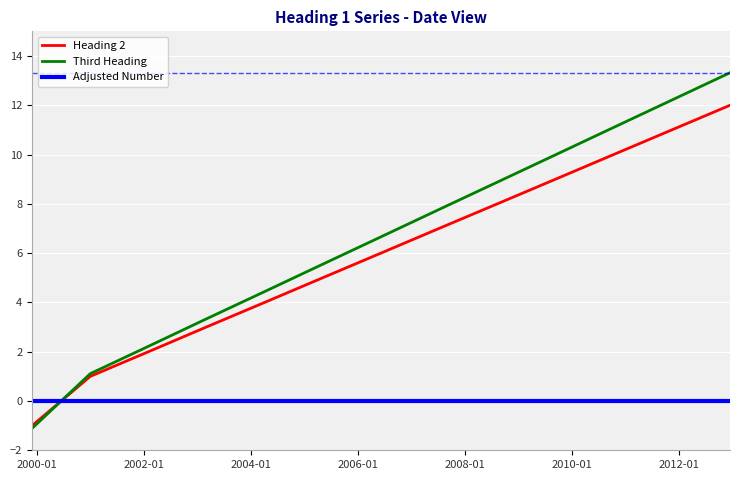

Which series ends up on top after the final intersection of Adjusted Number and Heading 2?

Heading 2